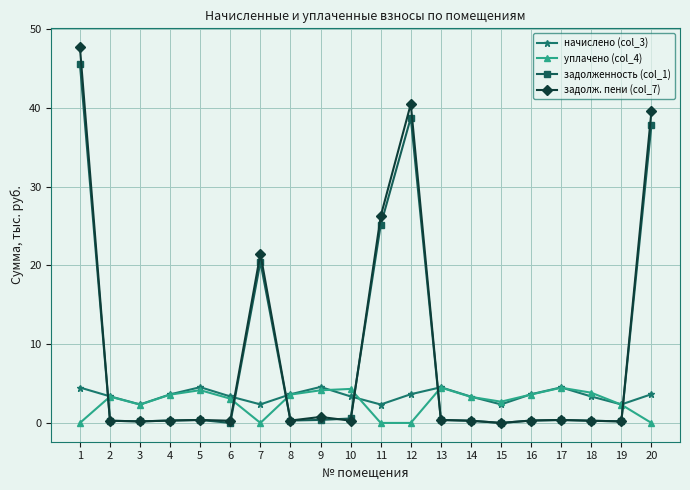

The value of уплачено (col_4) at 16 is 3.6. True or false?

True